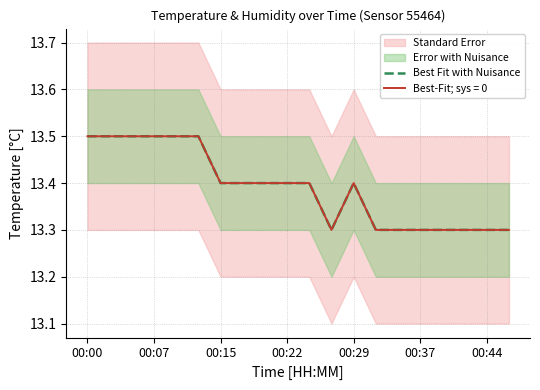

What is the smallest value displayed?

13.3